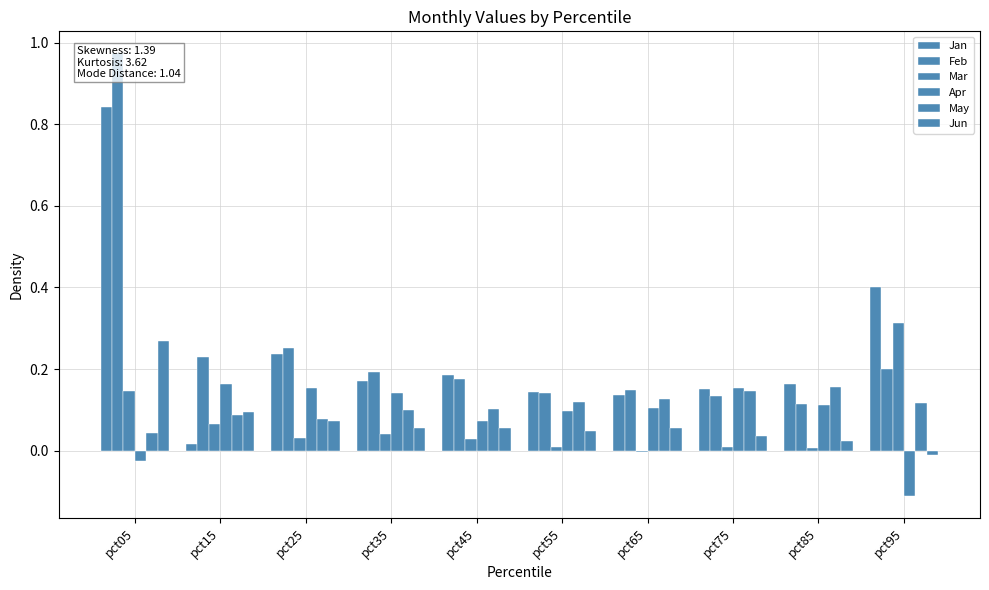

Between pct45 and pct65, which is larger?

pct45